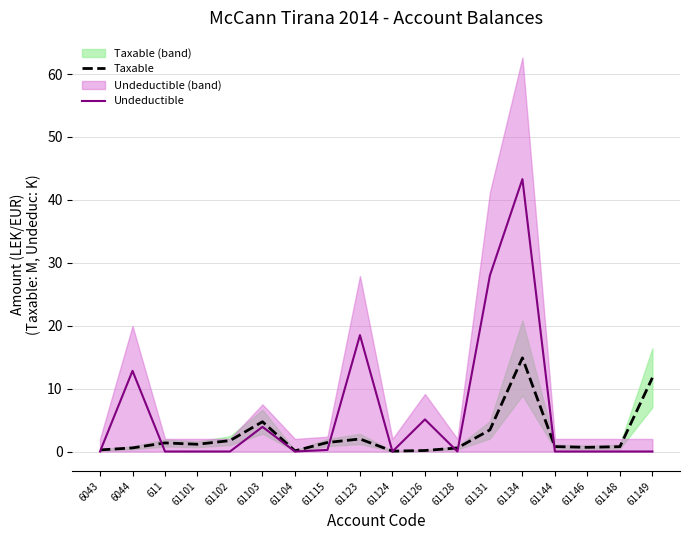

What position from the left is 61123?

9